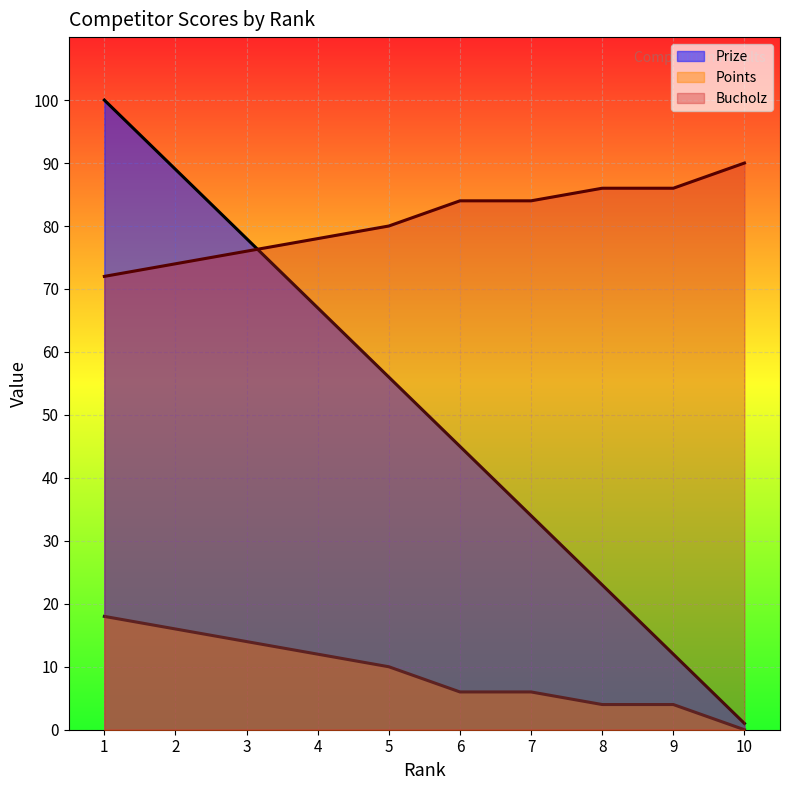

What is the difference between the second highest and minimum values in the Bucholz series?

14